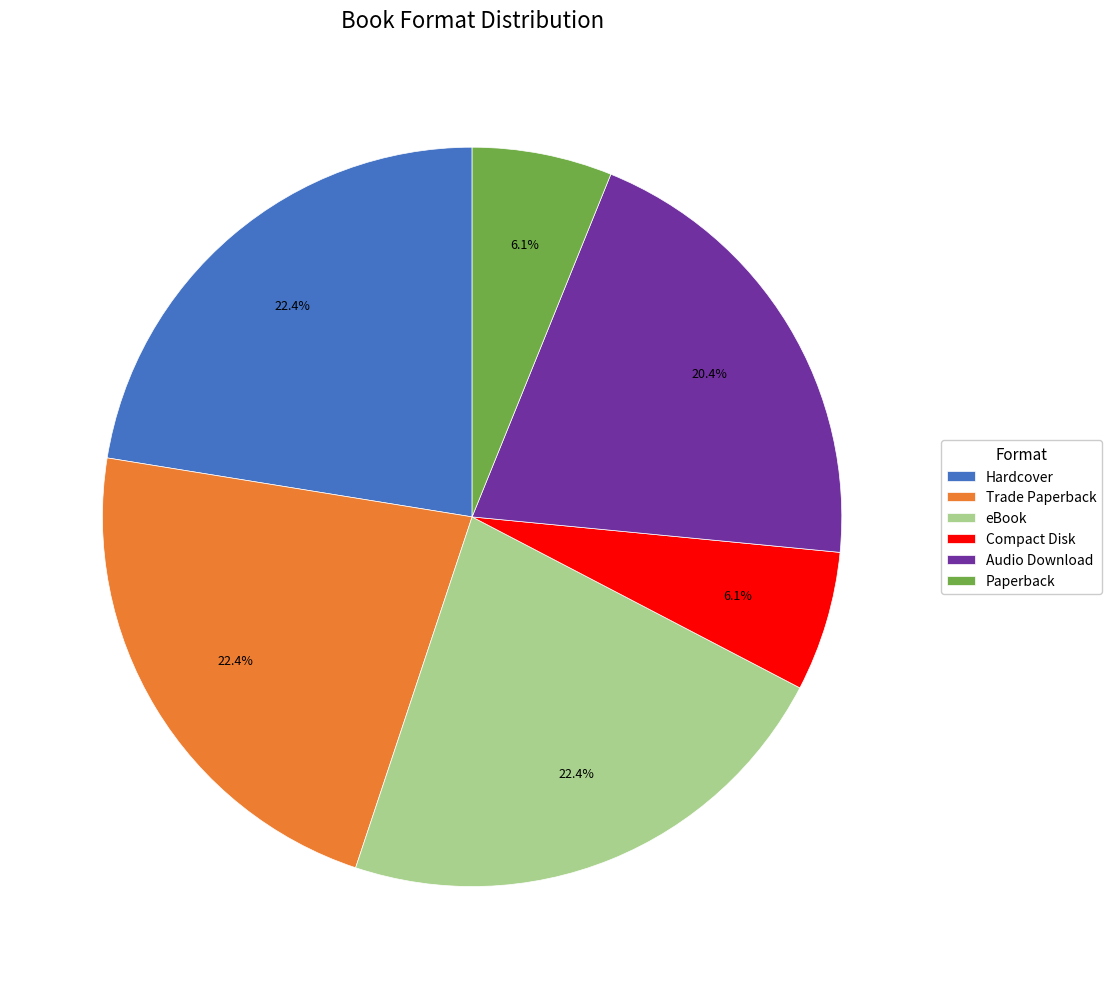

What portion of the pie excludes Hardcover?

77.6%